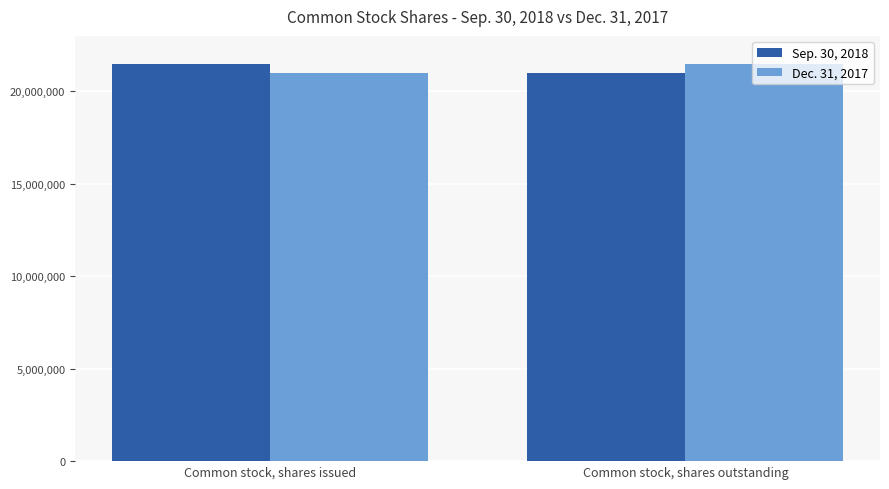

Reading left to right, list all the values displayed in this chart.

Sep. 30, 2018: 21503012	20976350
Dec. 31, 2017: 20976350	21503012